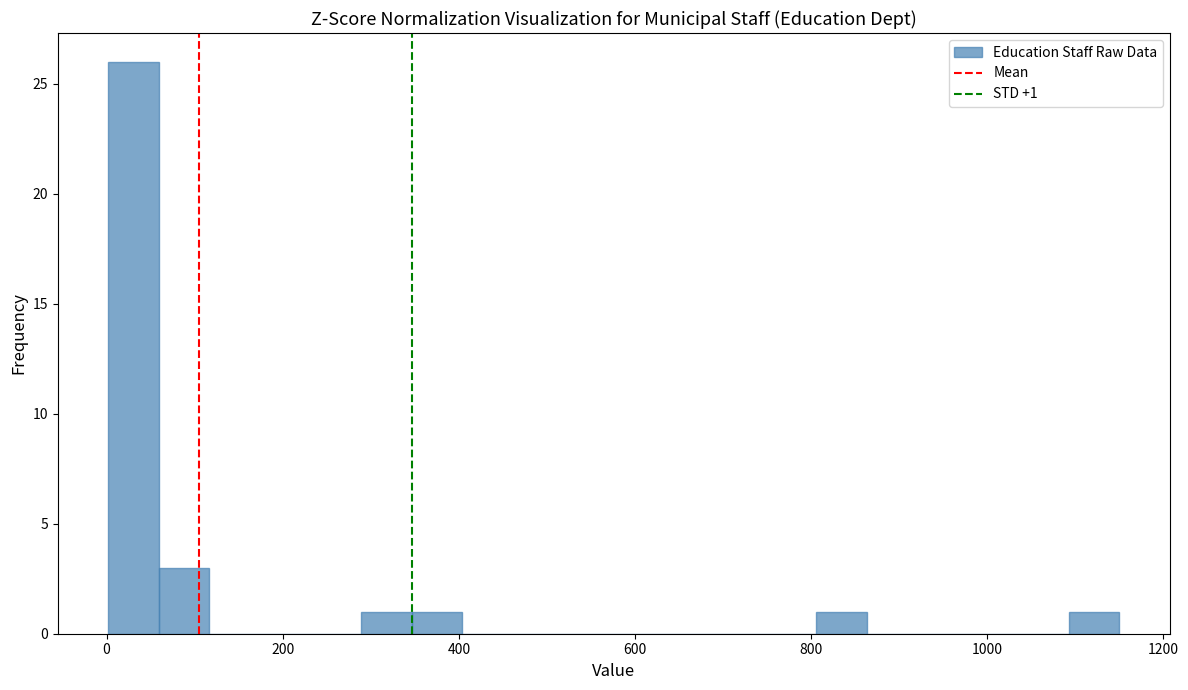

Around what value on the x-axis is the tallest bar? Give the approximate position of its centre, as read against the axis.

40